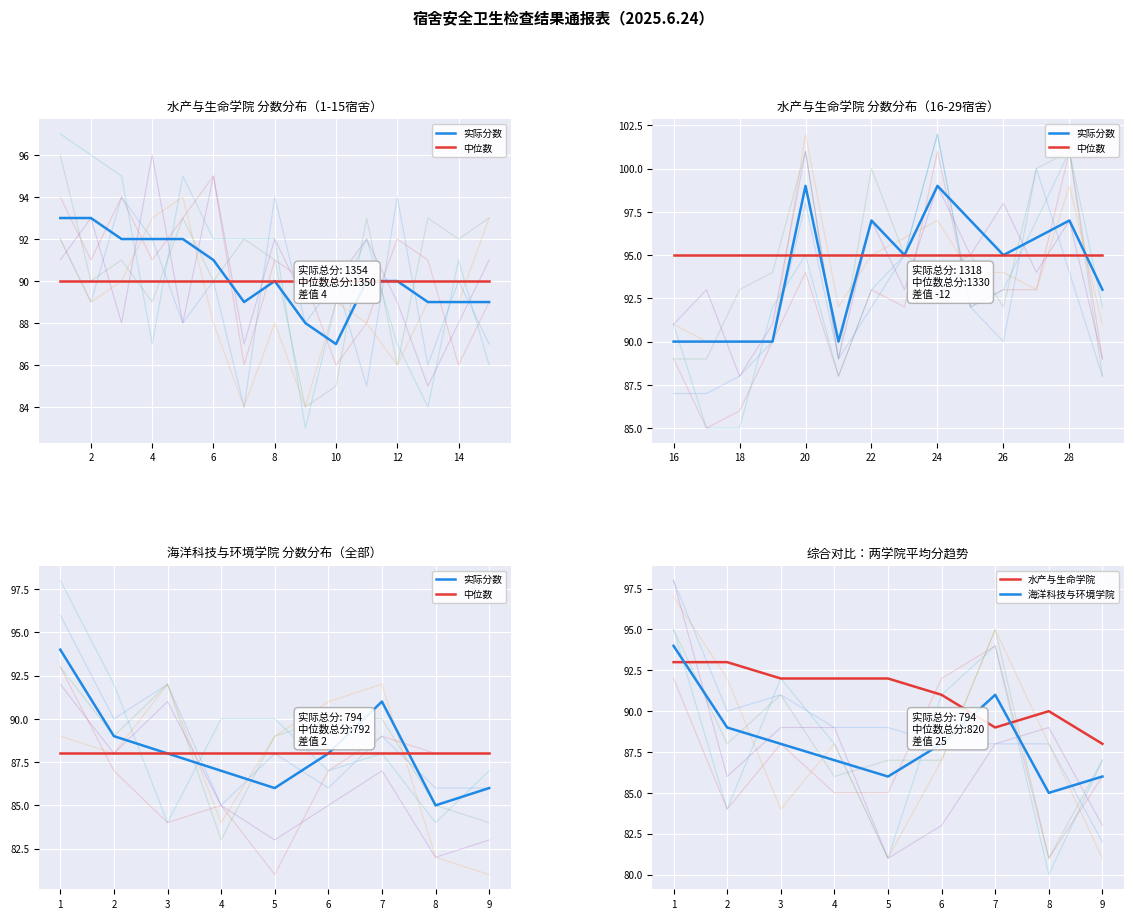

True or false: 海洋科技与环境学院 has more than 0 points higher than both neighbors.

True